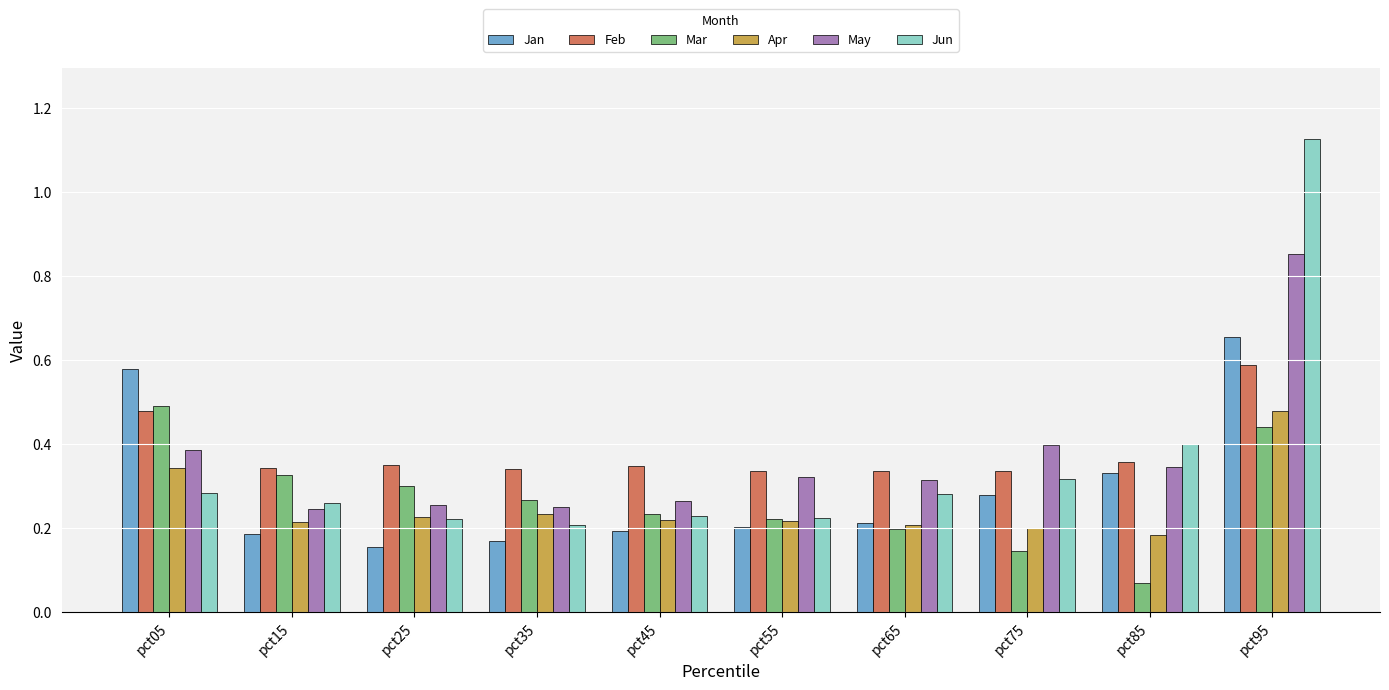

True or false: May has a value of 0.3 at pct85.

True